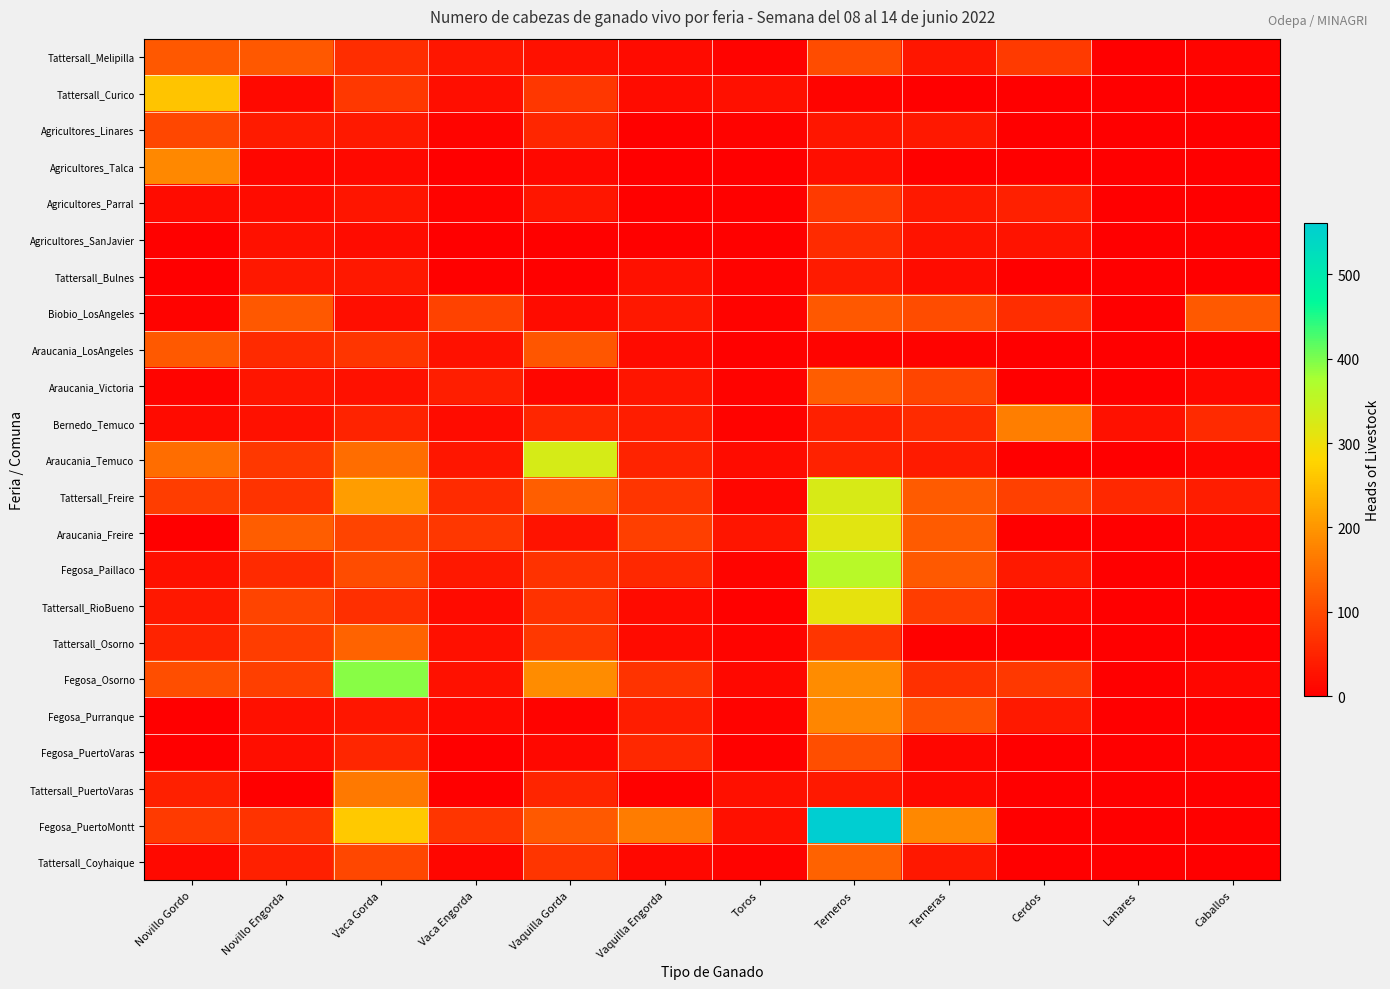

Reading right to left, what are all the values shown in this chart?

Tattersall_Melipilla: Caballos=7	Lanares=0	Cerdos=79	Terneras=32	Terneros=103	Toros=5	Vaquilla Engorda=16	Vaquilla Gorda=25	Vaca Engorda=32	Vaca Gorda=63	Novillo Engorda=119	Novillo Gordo=120
Tattersall_Curico: Caballos=0	Lanares=0	Cerdos=0	Terneras=2	Terneros=8	Toros=23	Vaquilla Engorda=18	Vaquilla Gorda=75	Vaca Engorda=20	Vaca Gorda=77	Novillo Engorda=14	Novillo Gordo=257
Agricultores_Linares: Caballos=0	Lanares=0	Cerdos=0	Terneras=33	Terneros=31	Toros=6	Vaquilla Engorda=4	Vaquilla Gorda=53	Vaca Engorda=7	Vaca Gorda=36	Novillo Engorda=39	Novillo Gordo=98
Agricultores_Talca: Caballos=0	Lanares=0	Cerdos=0	Terneras=4	Terneros=20	Toros=1	Vaquilla Engorda=1	Vaquilla Gorda=13	Vaca Engorda=2	Vaca Gorda=15	Novillo Engorda=10	Novillo Gordo=182
Agricultores_Parral: Caballos=0	Lanares=0	Cerdos=44	Terneras=37	Terneros=81	Toros=4	Vaquilla Engorda=3	Vaquilla Gorda=31	Vaca Engorda=6	Vaca Gorda=30	Novillo Engorda=18	Novillo Gordo=18
Agricultores_SanJavier: Caballos=3	Lanares=0	Cerdos=27	Terneras=27	Terneros=60	Toros=4	Vaquilla Engorda=4	Vaquilla Gorda=4	Vaca Engorda=1	Vaca Gorda=19	Novillo Engorda=26	Novillo Gordo=3
Tattersall_Bulnes: Caballos=0	Lanares=0	Cerdos=0	Terneras=18	Terneros=38	Toros=6	Vaquilla Engorda=25	Vaquilla Gorda=3	Vaca Engorda=3	Vaca Gorda=34	Novillo Engorda=35	Novillo Gordo=0
Biobio_LosAngeles: Caballos=122	Lanares=0	Cerdos=63	Terneras=105	Terneros=119	Toros=6	Vaquilla Engorda=34	Vaquilla Gorda=19	Vaca Engorda=90	Vaca Gorda=20	Novillo Engorda=119	Novillo Gordo=5
Araucania_LosAngeles: Caballos=0	Lanares=0	Cerdos=0	Terneras=5	Terneros=8	Toros=3	Vaquilla Engorda=16	Vaquilla Gorda=117	Vaca Engorda=25	Vaca Gorda=73	Novillo Engorda=58	Novillo Gordo=121
Araucania_Victoria: Caballos=13	Lanares=0	Cerdos=0	Terneras=95	Terneros=127	Toros=5	Vaquilla Engorda=30	Vaquilla Gorda=10	Vaca Engorda=43	Vaca Gorda=26	Novillo Engorda=30	Novillo Gordo=8
Bernedo_Temuco: Caballos=59	Lanares=25	Cerdos=169	Terneras=61	Terneros=45	Toros=6	Vaquilla Engorda=40	Vaquilla Gorda=53	Vaca Engorda=19	Vaca Gorda=49	Novillo Engorda=26	Novillo Gordo=16
Araucania_Temuco: Caballos=9	Lanares=0	Cerdos=0	Terneras=38	Terneros=48	Toros=18	Vaquilla Engorda=49	Vaquilla Gorda=327	Vaca Engorda=31	Vaca Gorda=148	Novillo Engorda=77	Novillo Gordo=148
Tattersall_Freire: Caballos=40	Lanares=55	Cerdos=88	Terneras=123	Terneros=326	Toros=10	Vaquilla Engorda=73	Vaquilla Gorda=129	Vaca Engorda=60	Vaca Gorda=210	Novillo Engorda=72	Novillo Gordo=85
Araucania_Freire: Caballos=9	Lanares=0	Cerdos=0	Terneras=123	Terneros=315	Toros=29	Vaquilla Engorda=87	Vaquilla Gorda=28	Vaca Engorda=75	Vaca Gorda=93	Novillo Engorda=127	Novillo Gordo=2
Fegosa_Paillaco: Caballos=1	Lanares=0	Cerdos=37	Terneras=122	Terneros=360	Toros=7	Vaquilla Engorda=56	Vaquilla Gorda=68	Vaca Engorda=35	Vaca Gorda=105	Novillo Engorda=57	Novillo Gordo=22
Tattersall_RioBueno: Caballos=0	Lanares=0	Cerdos=10	Terneras=84	Terneros=307	Toros=4	Vaquilla Engorda=16	Vaquilla Gorda=68	Vaca Engorda=17	Vaca Gorda=65	Novillo Engorda=93	Novillo Gordo=33
Tattersall_Osorno: Caballos=1	Lanares=0	Cerdos=0	Terneras=3	Terneros=73	Toros=8	Vaquilla Engorda=16	Vaquilla Gorda=78	Vaca Engorda=24	Vaca Gorda=134	Novillo Engorda=84	Novillo Gordo=50
Fegosa_Osorno: Caballos=10	Lanares=0	Cerdos=77	Terneras=67	Terneros=187	Toros=13	Vaquilla Engorda=72	Vaquilla Gorda=188	Vaca Engorda=26	Vaca Gorda=393	Novillo Engorda=86	Novillo Gordo=106
Fegosa_Purranque: Caballos=0	Lanares=0	Cerdos=36	Terneras=111	Terneros=181	Toros=6	Vaquilla Engorda=40	Vaquilla Gorda=5	Vaca Engorda=15	Vaca Gorda=32	Novillo Engorda=22	Novillo Gordo=0
Fegosa_PuertoVaras: Caballos=6	Lanares=0	Cerdos=0	Terneras=9	Terneros=107	Toros=4	Vaquilla Engorda=55	Vaquilla Gorda=12	Vaca Engorda=1	Vaca Gorda=53	Novillo Engorda=20	Novillo Gordo=1
Tattersall_PuertoVaras: Caballos=0	Lanares=0	Cerdos=0	Terneras=14	Terneros=37	Toros=23	Vaquilla Engorda=4	Vaquilla Gorda=52	Vaca Engorda=0	Vaca Gorda=164	Novillo Engorda=0	Novillo Gordo=46
Fegosa_PuertoMontt: Caballos=4	Lanares=0	Cerdos=0	Terneras=183	Terneros=561	Toros=24	Vaquilla Engorda=167	Vaquilla Gorda=122	Vaca Engorda=74	Vaca Gorda=263	Novillo Engorda=71	Novillo Gordo=81
Tattersall_Coyhaique: Caballos=2	Lanares=0	Cerdos=0	Terneras=35	Terneros=133	Toros=6	Vaquilla Engorda=12	Vaquilla Gorda=74	Vaca Engorda=10	Vaca Gorda=98	Novillo Engorda=45	Novillo Gordo=15